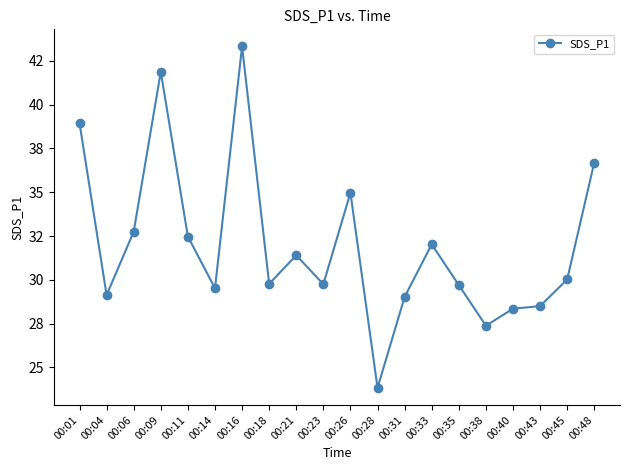

At which label does the data first exceed 30?

00:01